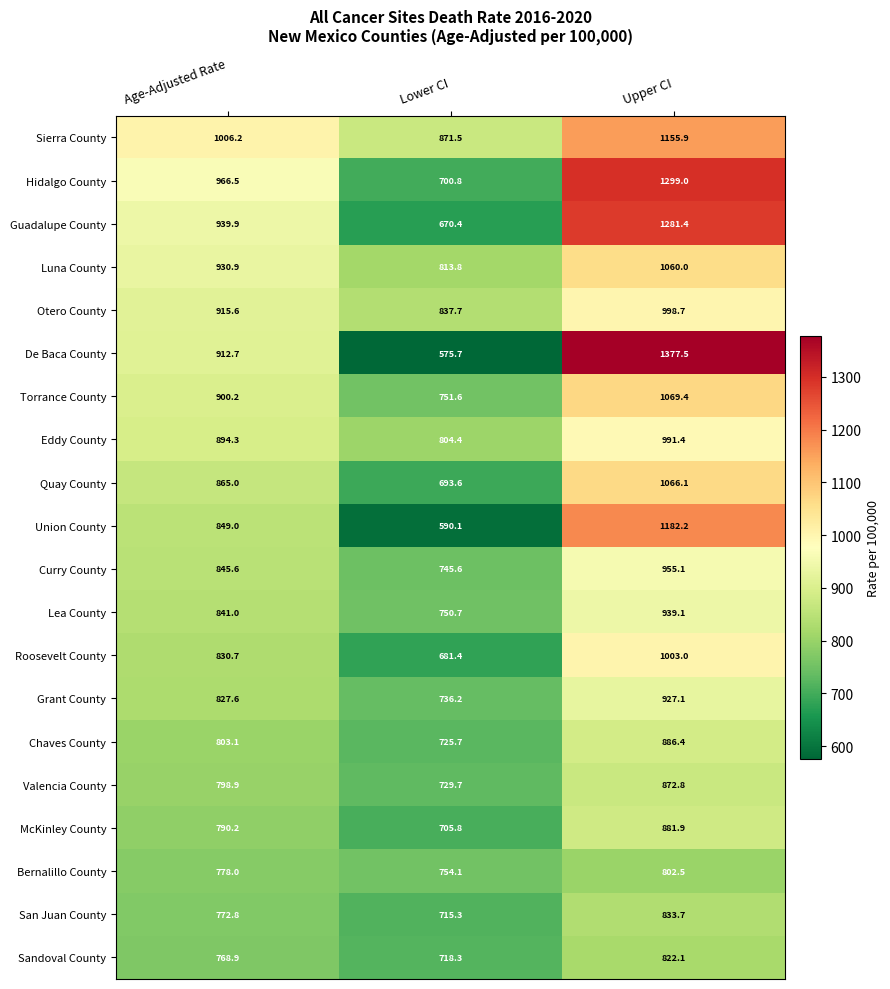

At which label is San Juan County closest to 774?

Age-Adjusted Rate